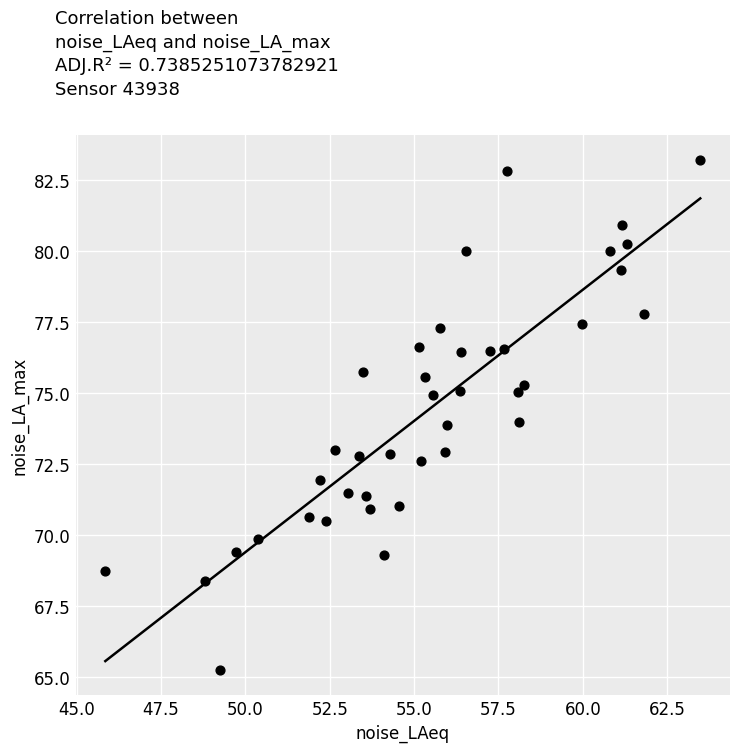

What is the range of Y values (max minus min)?

18.0